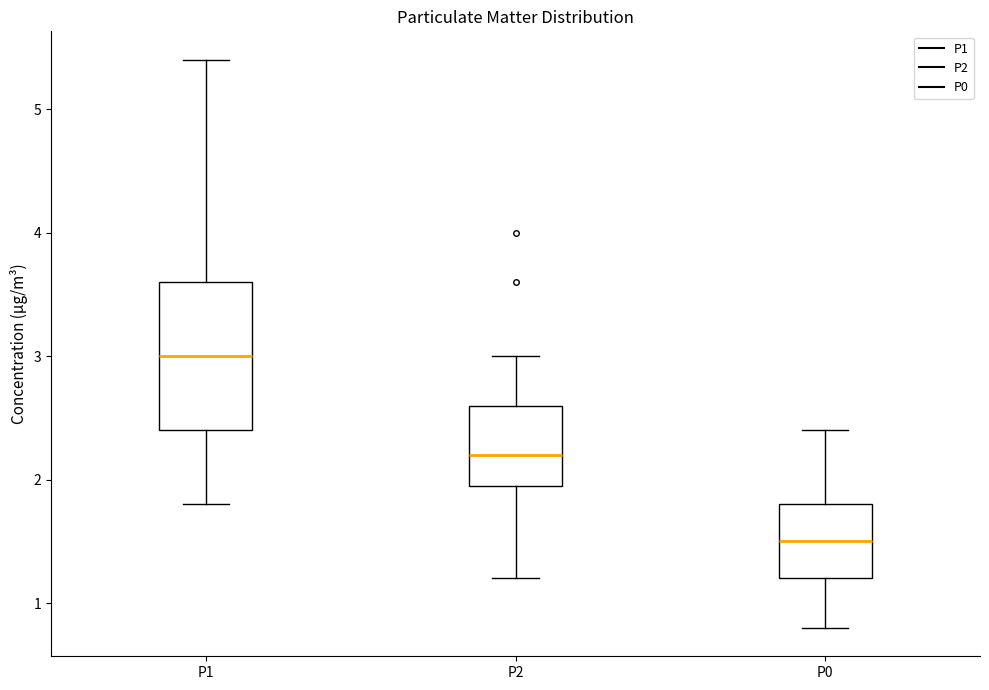

Which box has the highest median line?

P1